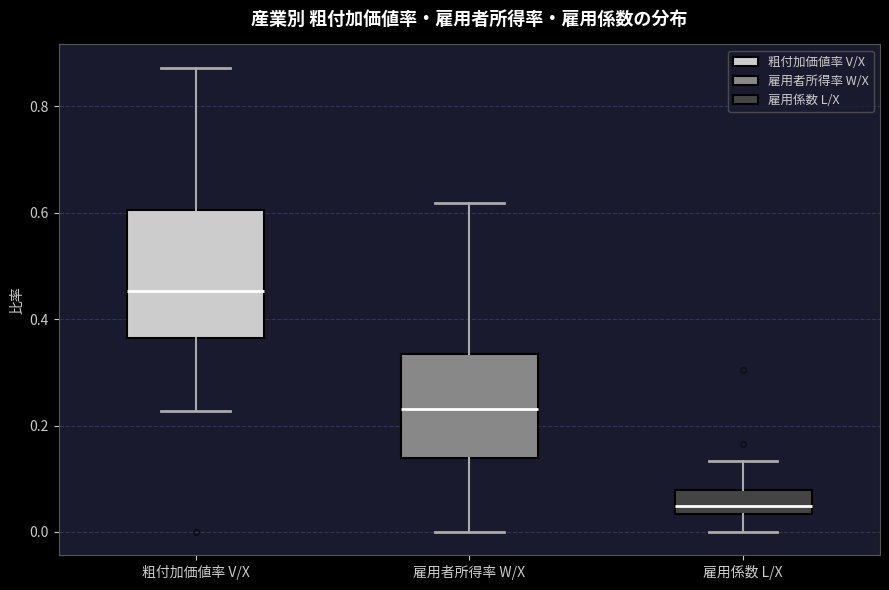

Where is the upper edge of the box for 雇用係数 L/X on the y-axis? The values are not printed on the chart, so give them approximately, as read against the axis.

0.08